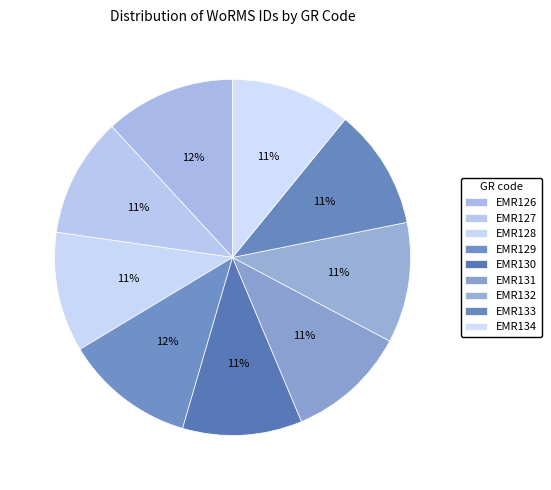

To the nearest percent, what portion does EMR133 represent?

11%